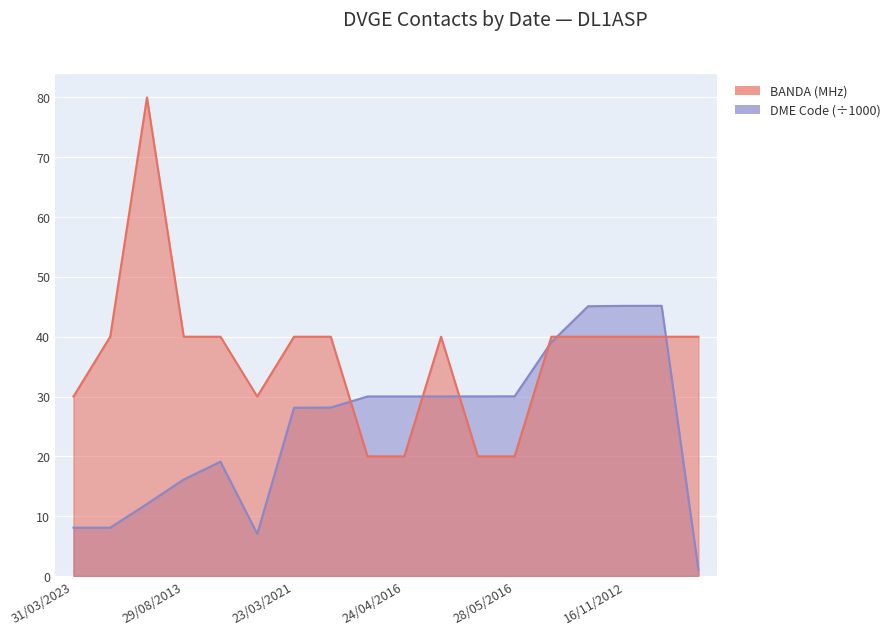

What is the maximum value shown in the chart?

80.0